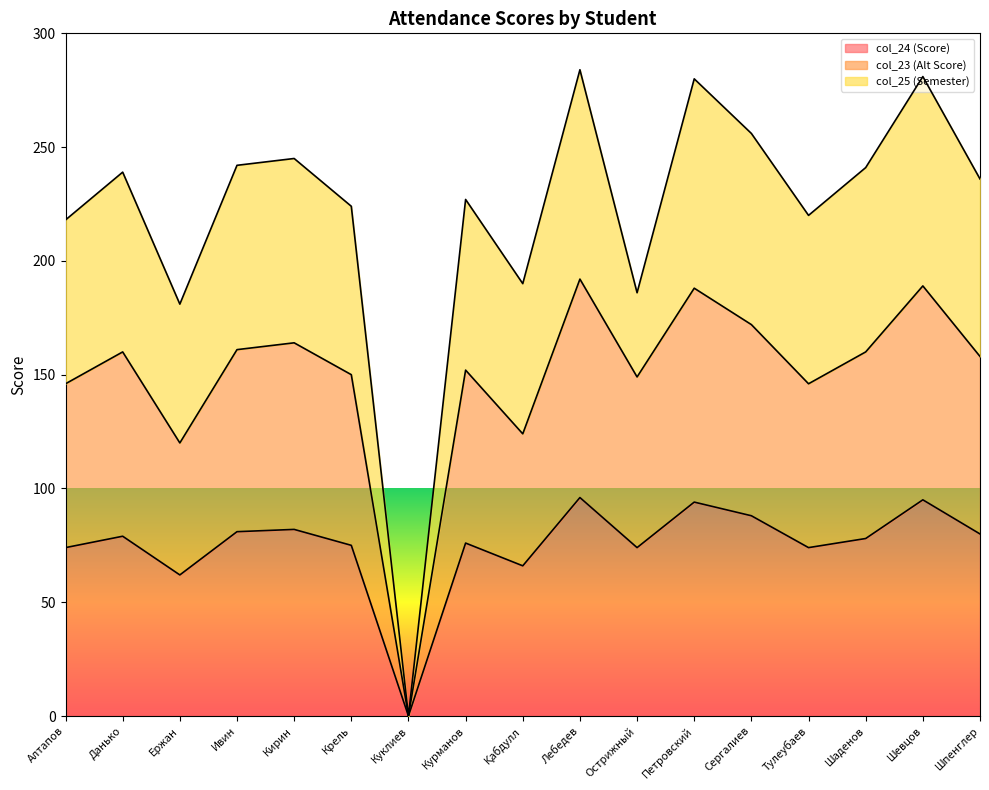

What is the average value of the col_23 (Alt Score) series?

149